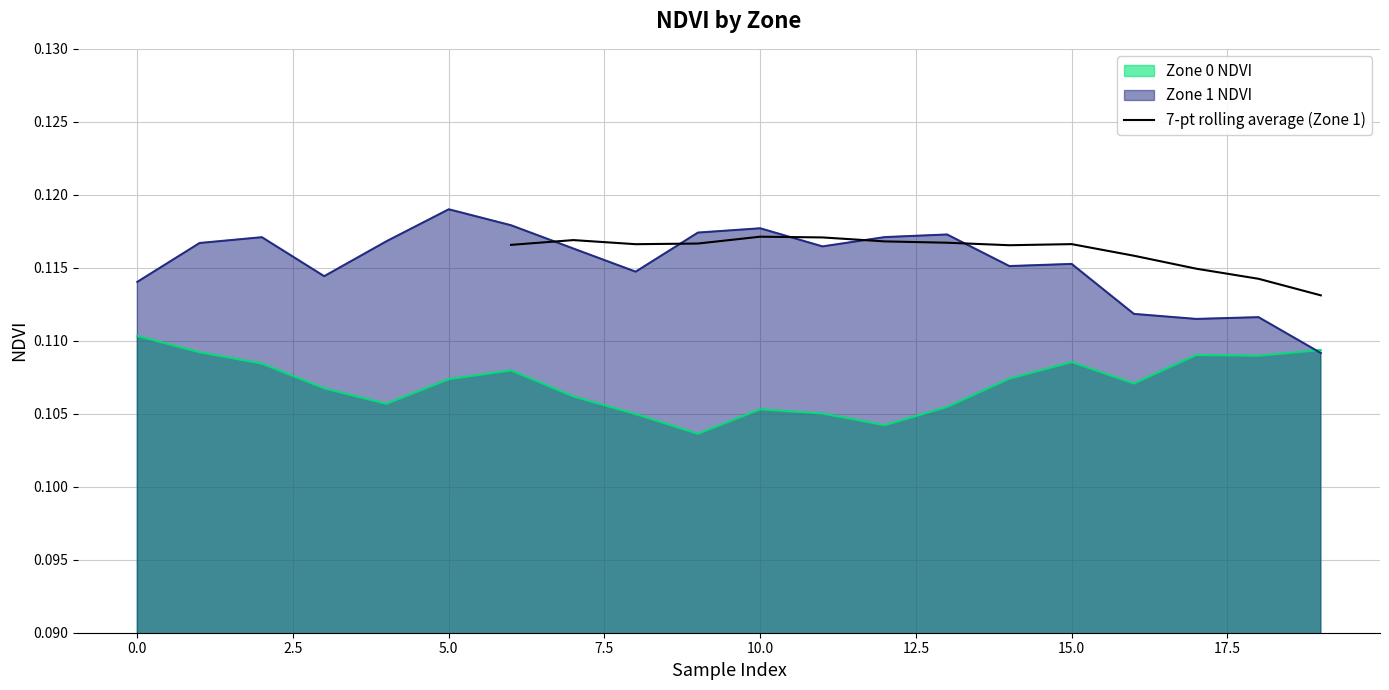

What is the value of the 2nd point from the left?

0.1